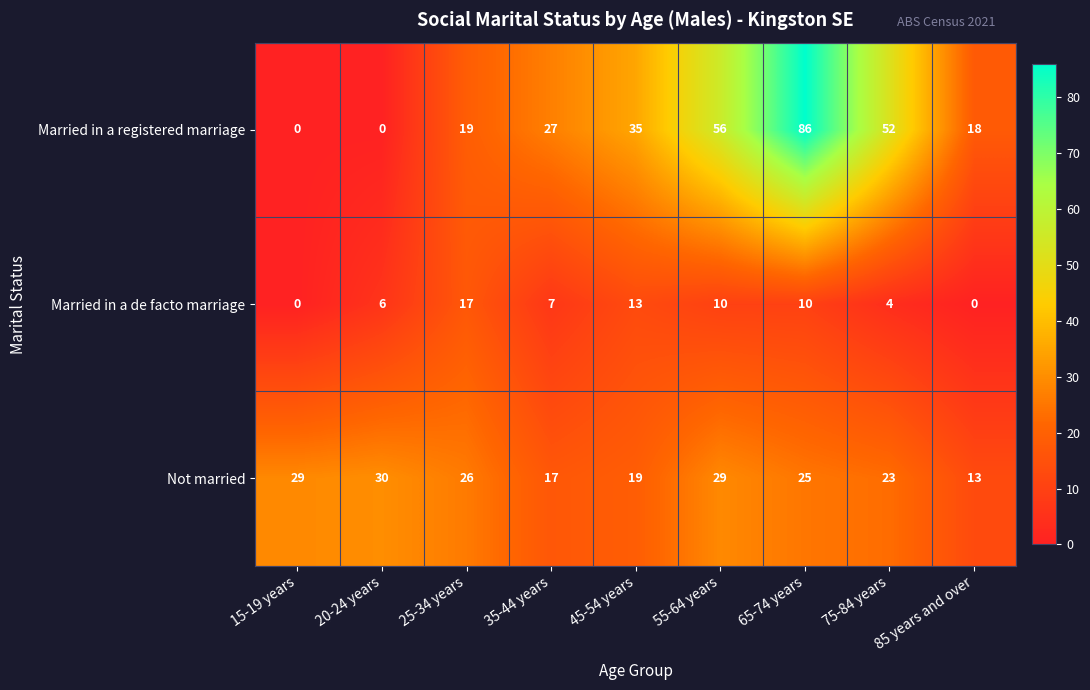

At which label does Not married reach its peak?

20-24 years